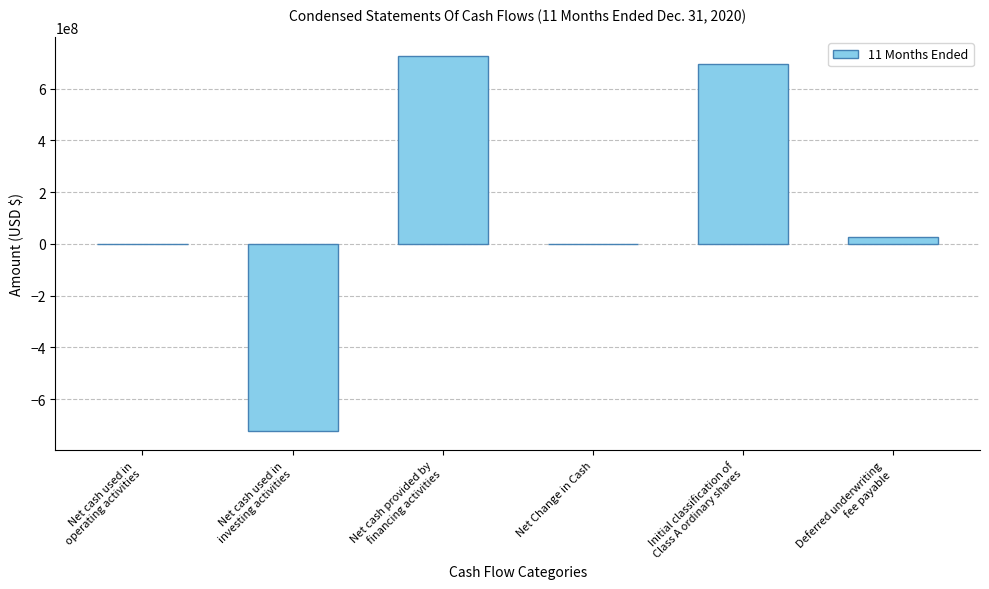

At which category does the chart reach its peak across all series?

Net cash provided by
financing activities